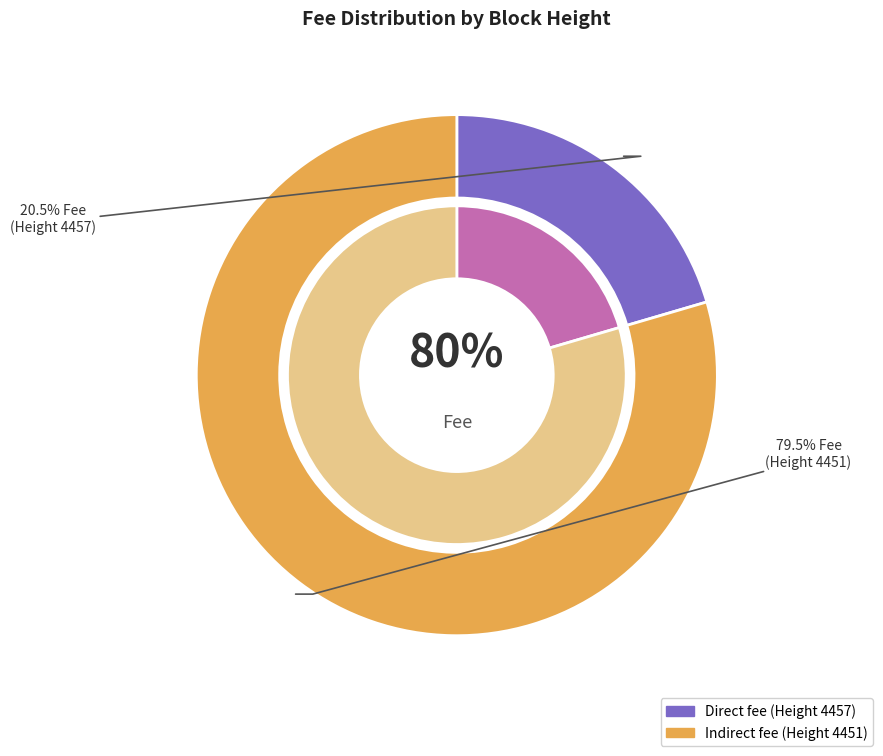

True or false: 4451 accounts for 86% of the total.

False